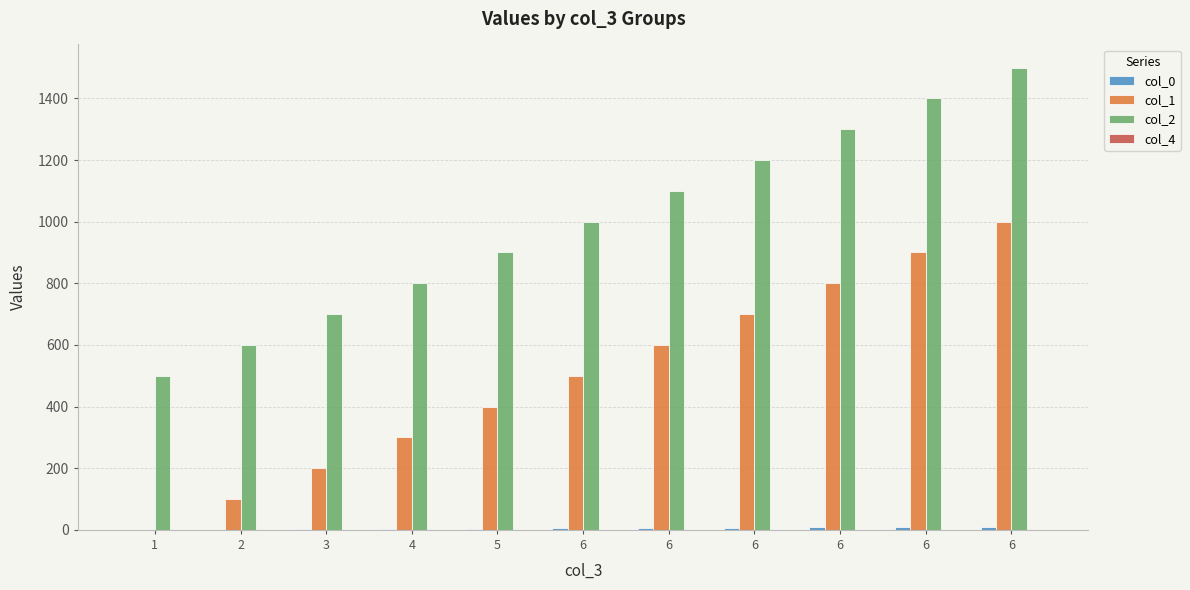

Are the bars horizontal?

No